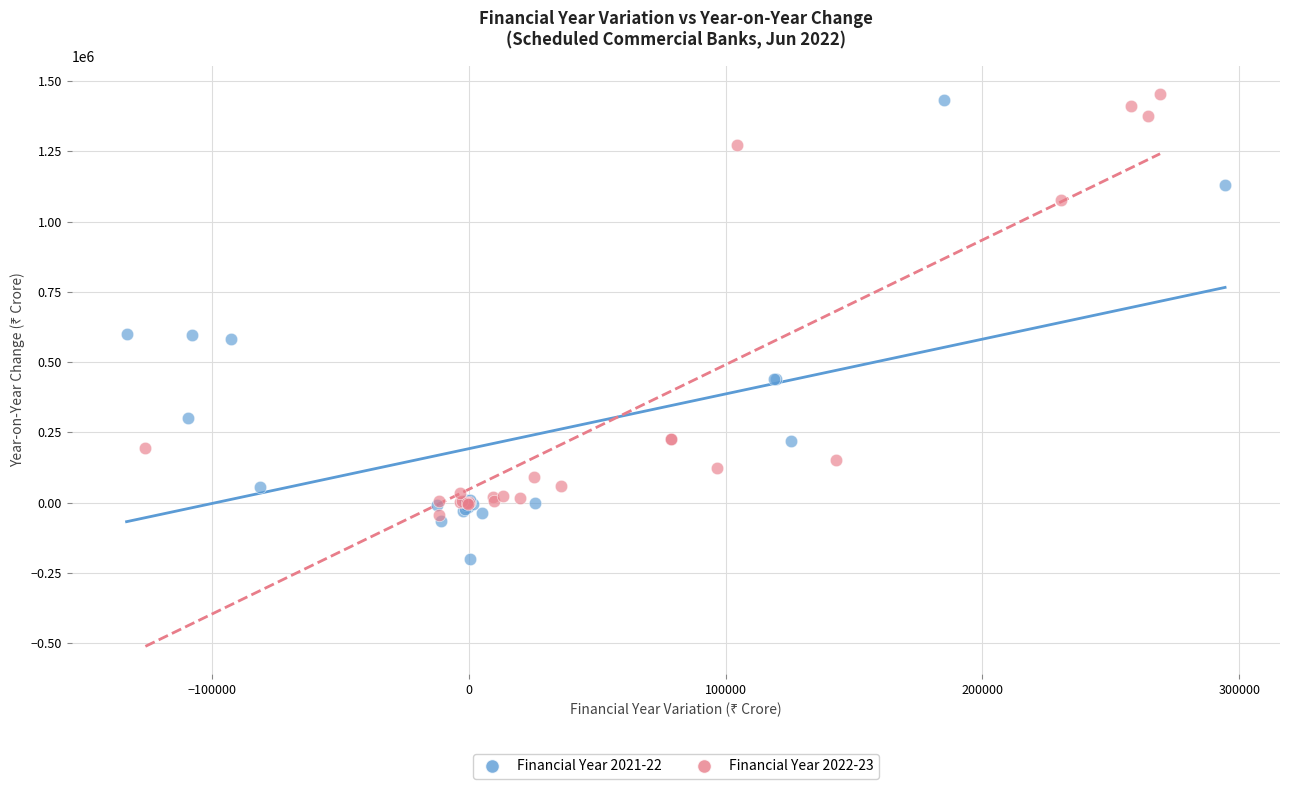

Which series contains the lowest Y value?

Financial Year 2021-22